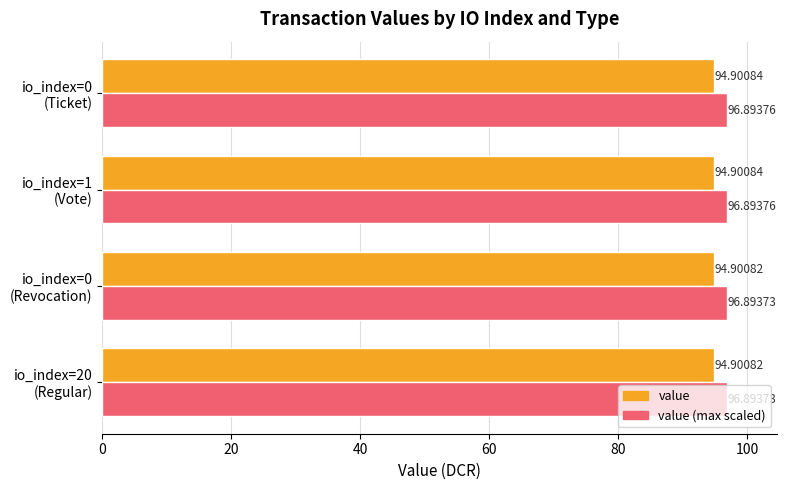

What is the average value of the value (max scaled) series?

96.9